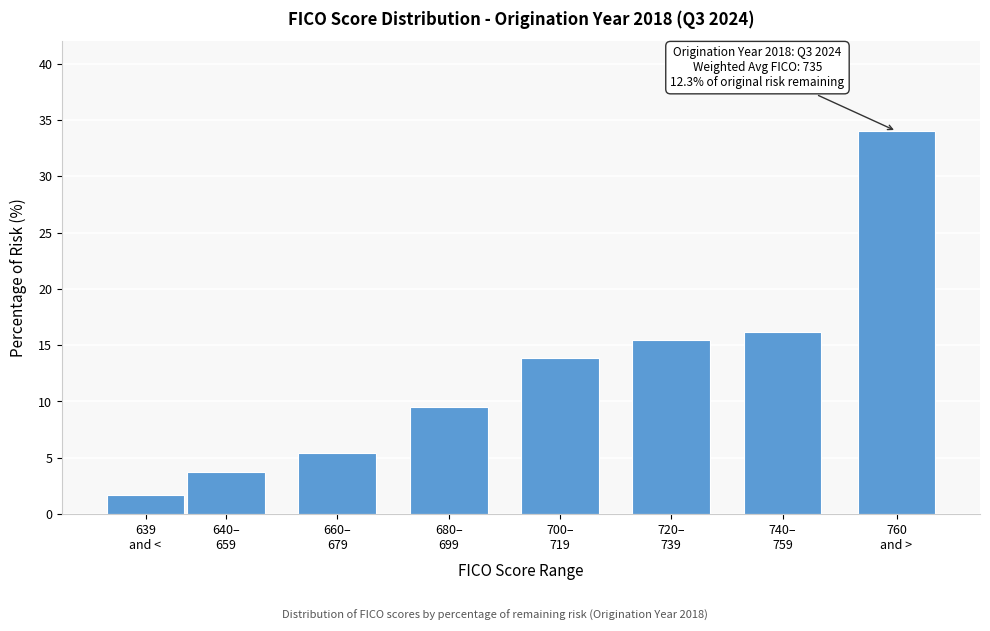

Reading left to right, transcribe all the data shown in this chart.

1.7	3.7	5.4	9.5	13.9	15.5	16.2	34.0